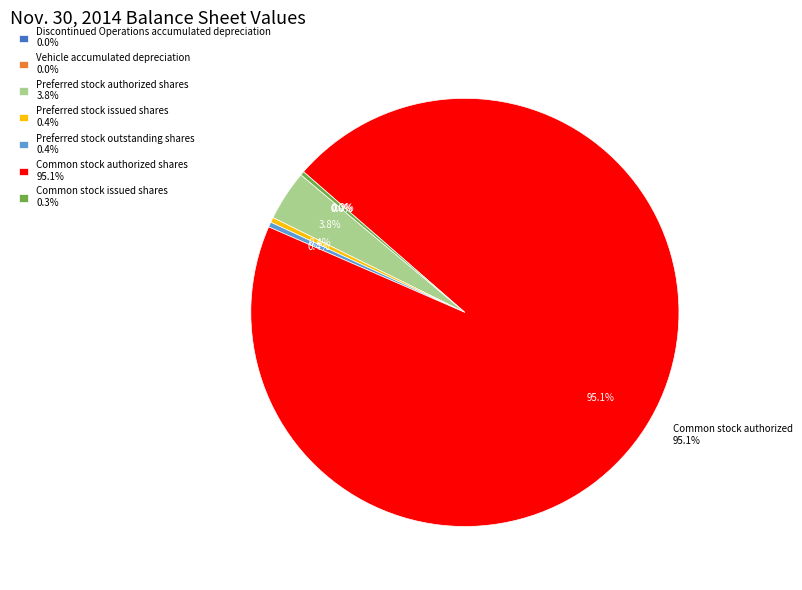

Which category has the biggest portion of the pie?

Common stock authorized shares